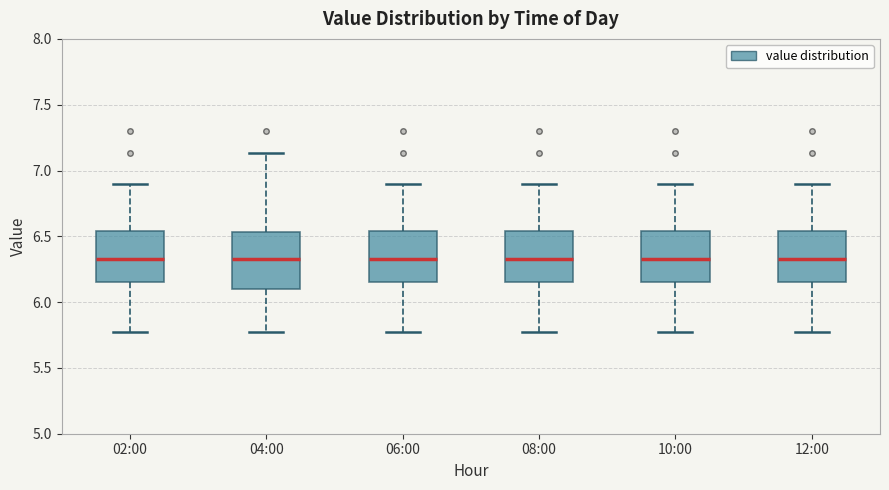

Reading left to right, read every box against the y-axis: the position of its median line, the range the box covers, and the ends of its whiskers. The values are not printed on the chart, so give them approximately, as read against the axis.

02:00: median 6.35, box 6.15 to 6.55, whiskers 5.75 to 6.90
04:00: median 6.35, box 6.10 to 6.55, whiskers 5.75 to 7.15
06:00: median 6.35, box 6.15 to 6.55, whiskers 5.75 to 6.90
08:00: median 6.35, box 6.15 to 6.55, whiskers 5.75 to 6.90
10:00: median 6.35, box 6.15 to 6.55, whiskers 5.75 to 6.90
12:00: median 6.35, box 6.15 to 6.55, whiskers 5.75 to 6.90